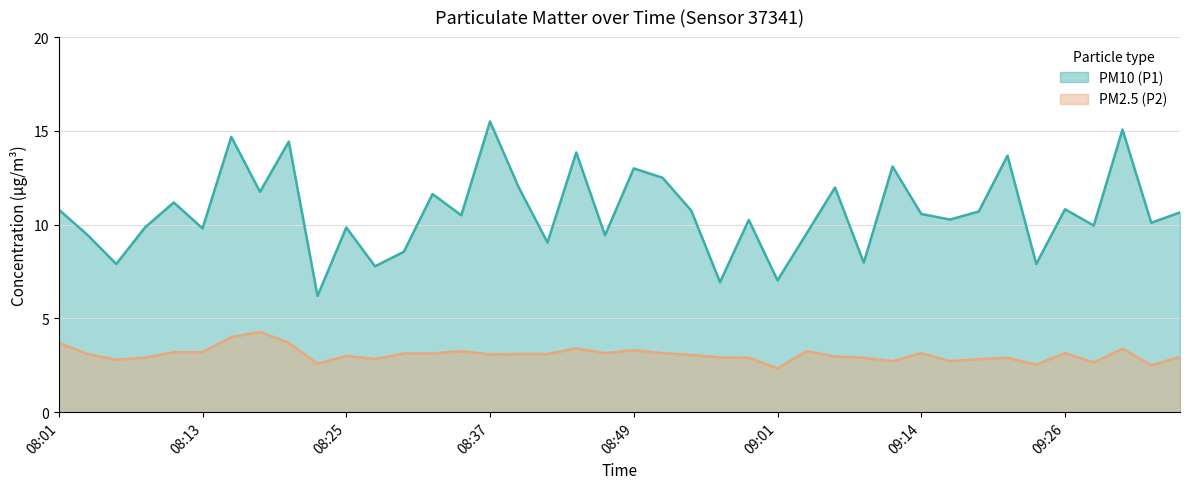

Reading left to right, list all the values displayed in this chart.

PM10 (P1): 10.8	9.4	7.9	9.8	11.2	9.8	14.7	11.8	14.4	6.2	9.8	7.8	8.6	11.6	10.5	15.5	12.0	9.1	13.8	9.4	13.0	12.5	10.8	6.9	10.2	7.0	9.5	12.0	8.0	13.1	10.6	10.3	10.7	13.7	7.9	10.8	9.9	15.1	10.1	10.7
PM2.5 (P2): 3.7	3.1	2.8	2.9	3.2	3.2	4.0	4.3	3.7	2.6	3.0	2.8	3.1	3.1	3.2	3.1	3.1	3.1	3.4	3.1	3.3	3.1	3.0	2.9	2.9	2.3	3.2	3.0	2.9	2.7	3.1	2.7	2.8	2.9	2.5	3.1	2.6	3.4	2.5	3.0